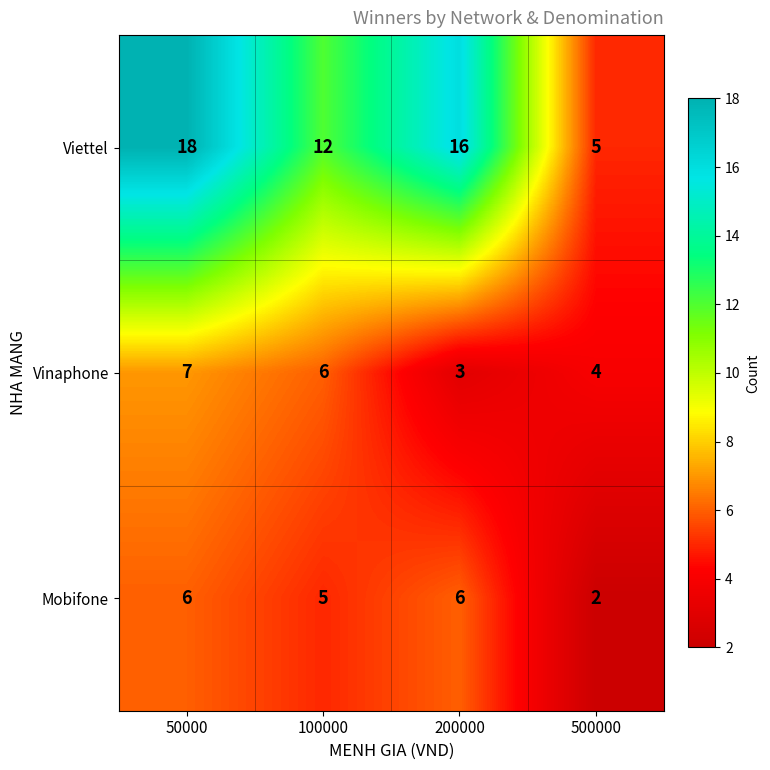

True or false: Vinaphone has a value of 4 at 500000.

True